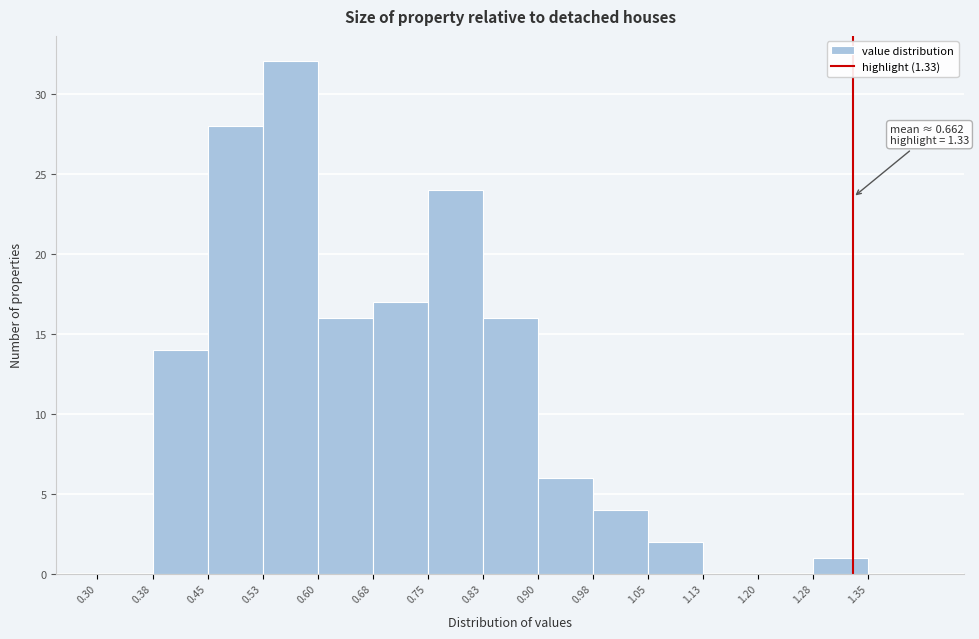

Over which range of the x-axis is the bar tallest?

0.525 to 0.600